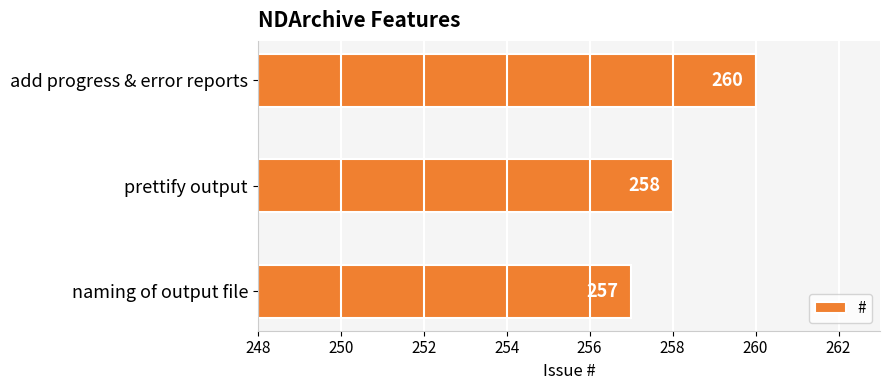

Are the bars grouped side by side (vs. stacked)?

No